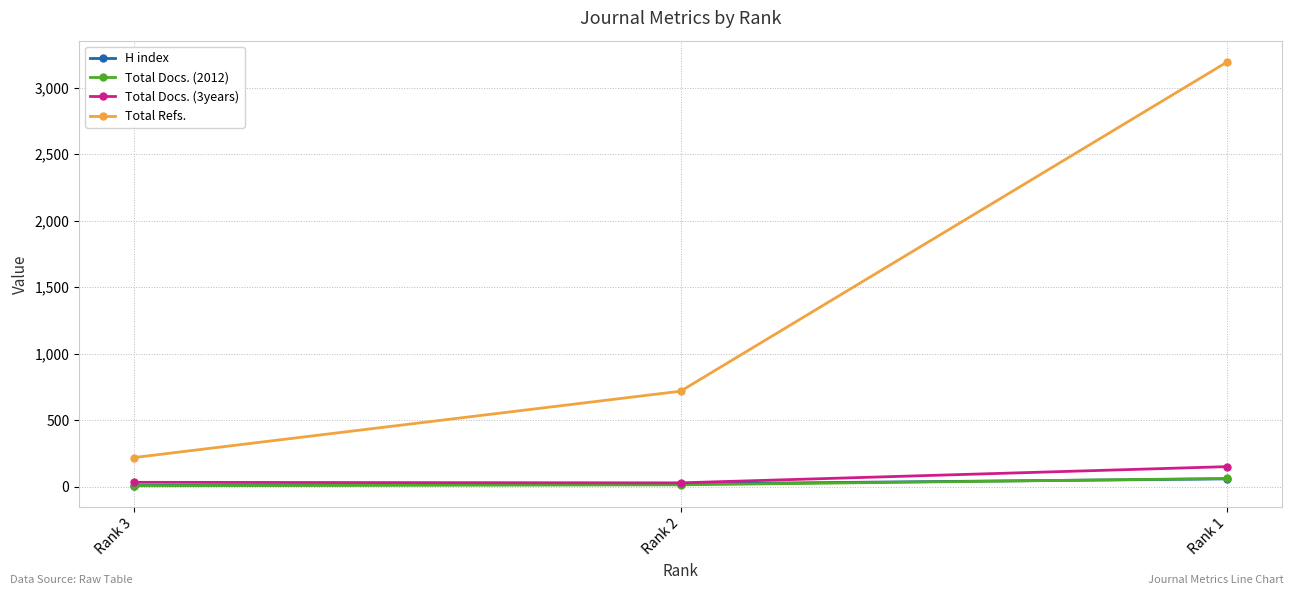

What value does the Total Refs. series have at Rank 3, to the nearest 100?

200